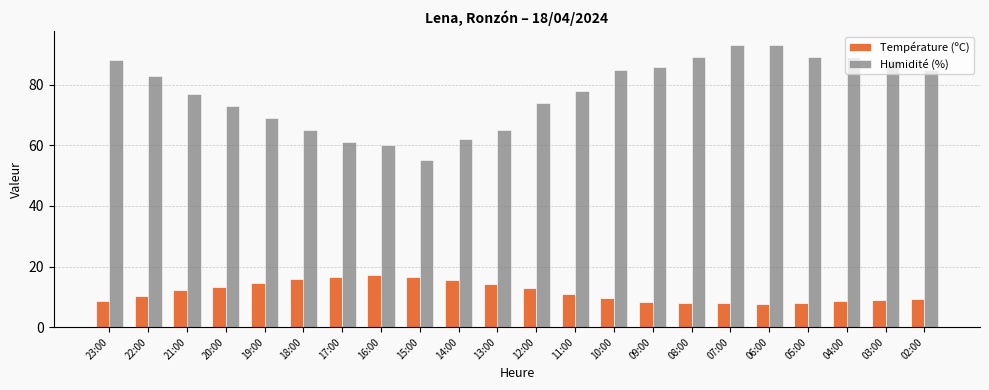

The Humidité (%) series shows 53.5 at 06:00. True or false?

False